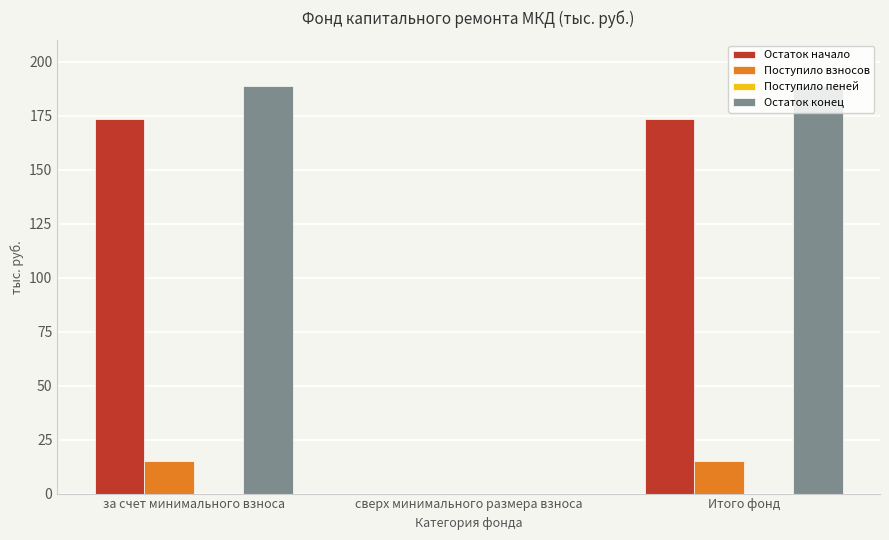

How many values in the Остаток конец series exceed 188?

2